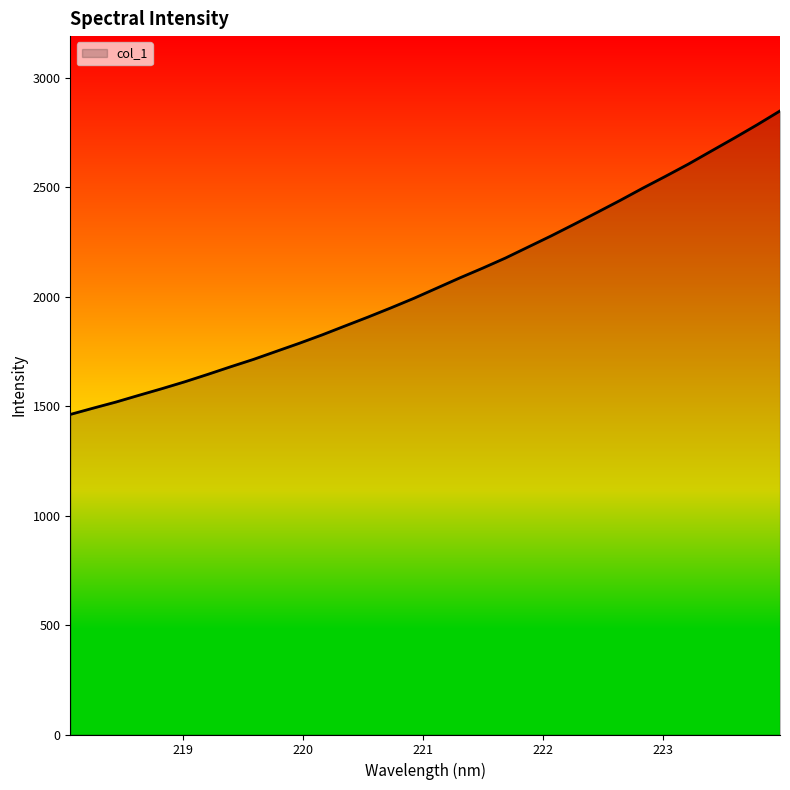

What is the difference between the second highest and minimum values?

1322.7